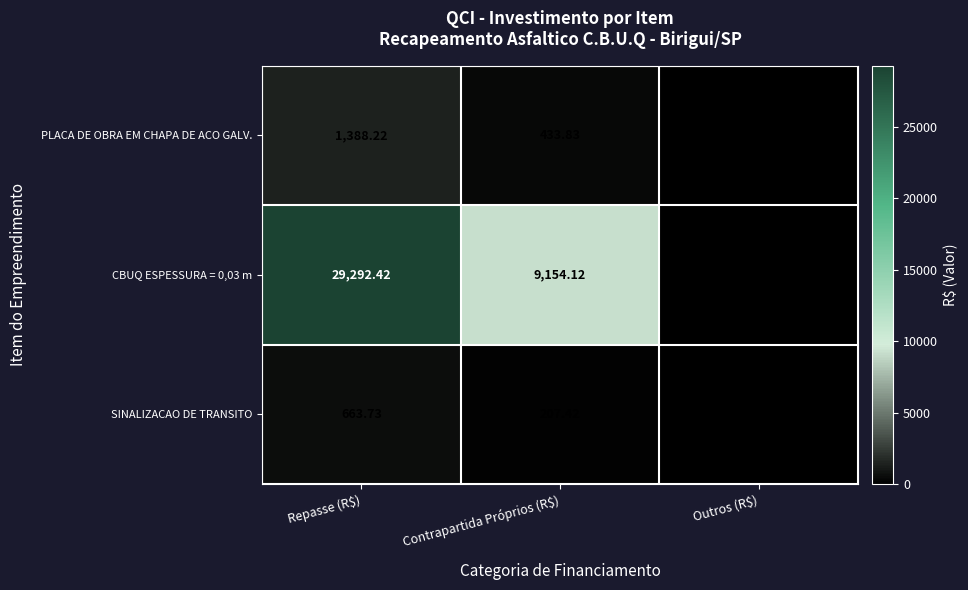

What is the difference between the CBUQ ESPESSURA = 0,03 m values at Contrapartida Próprios (R$) and Repasse (R$)?

20138.3